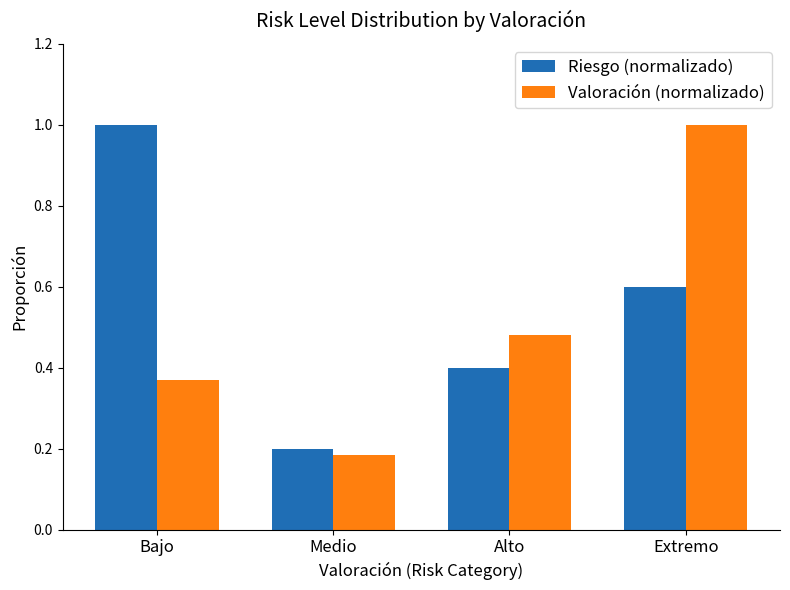

How many bars are there in total?

8